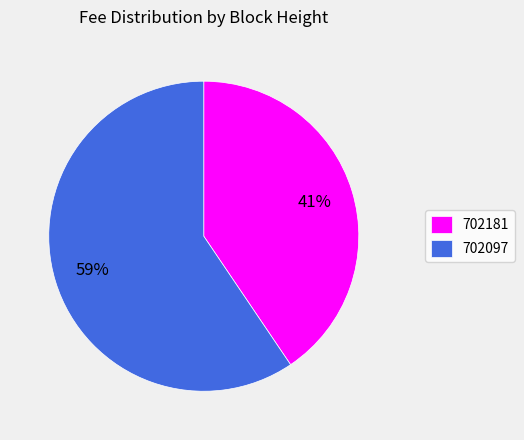

To the nearest percent, what is the combined percentage of 702097 and 702181?

100%